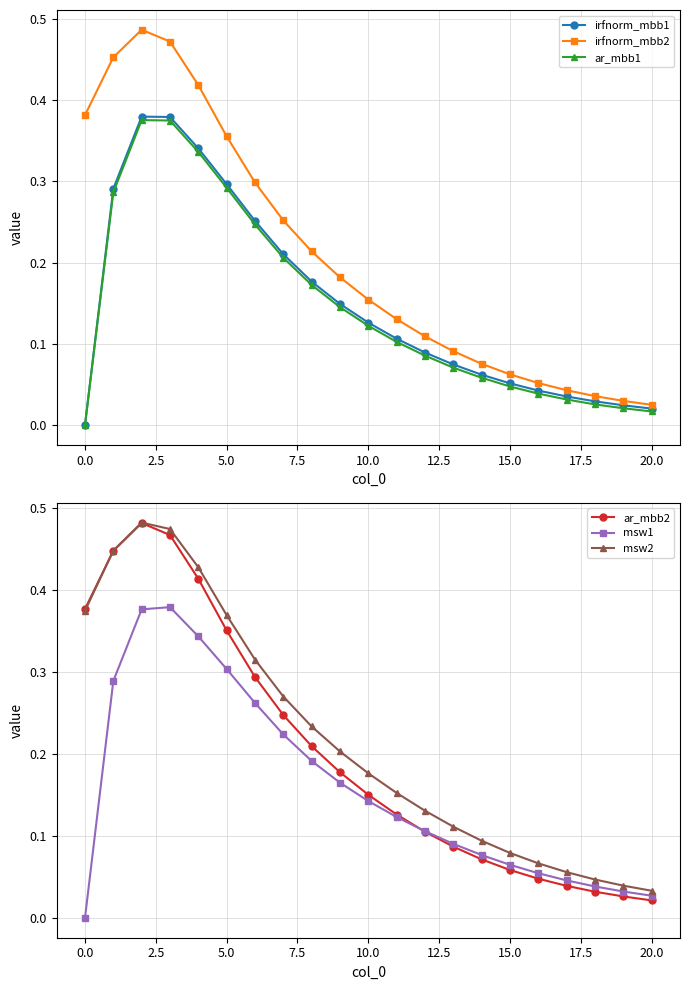

How many lines are shown in the chart?

6